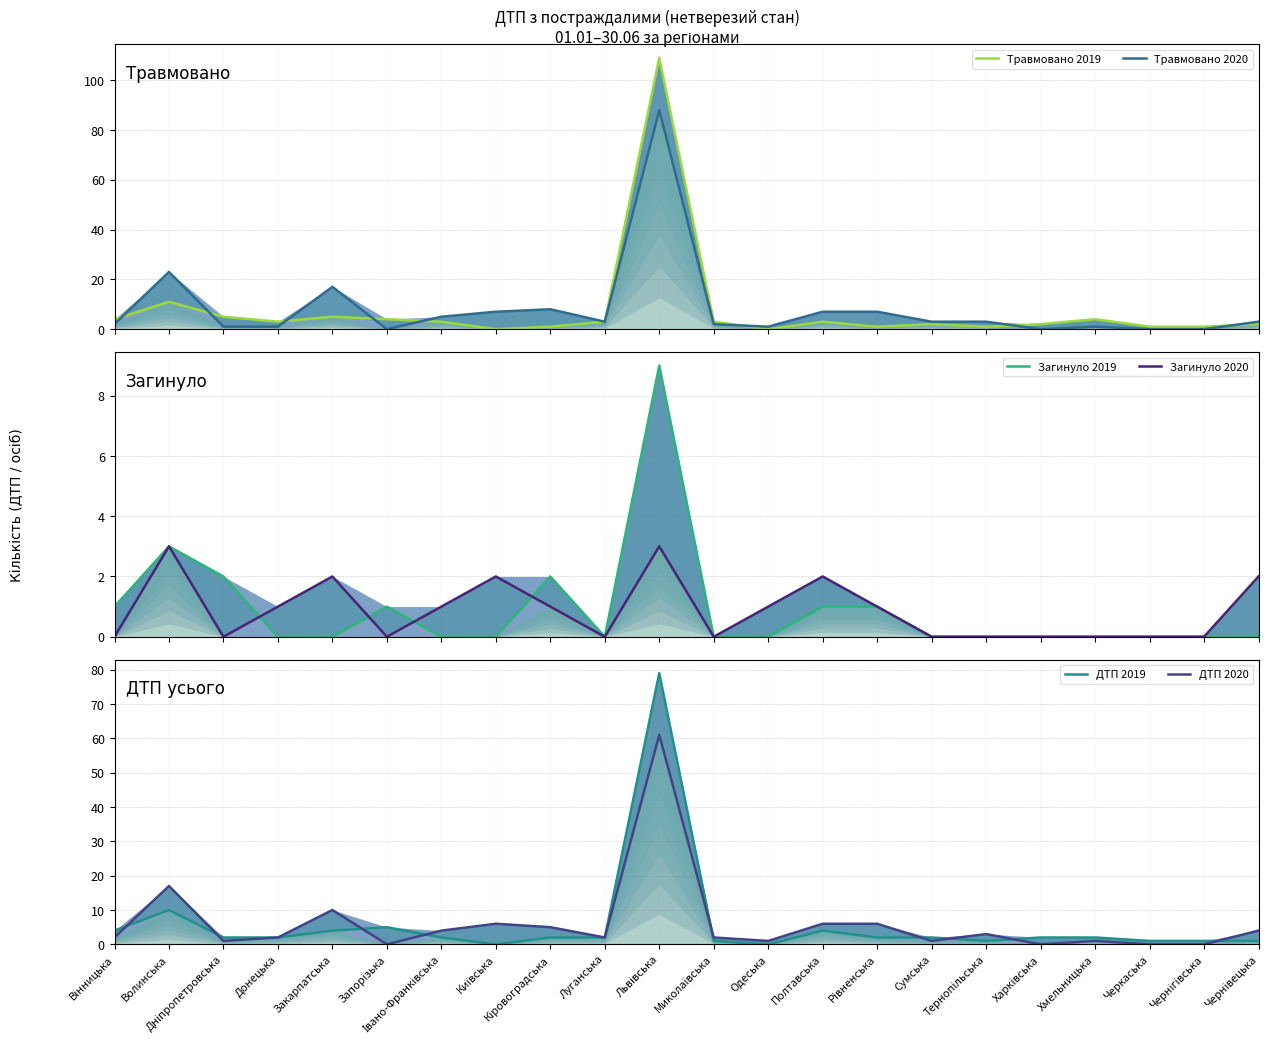

What is the difference between the second highest and minimum values in the ДТП 2019 series?

10